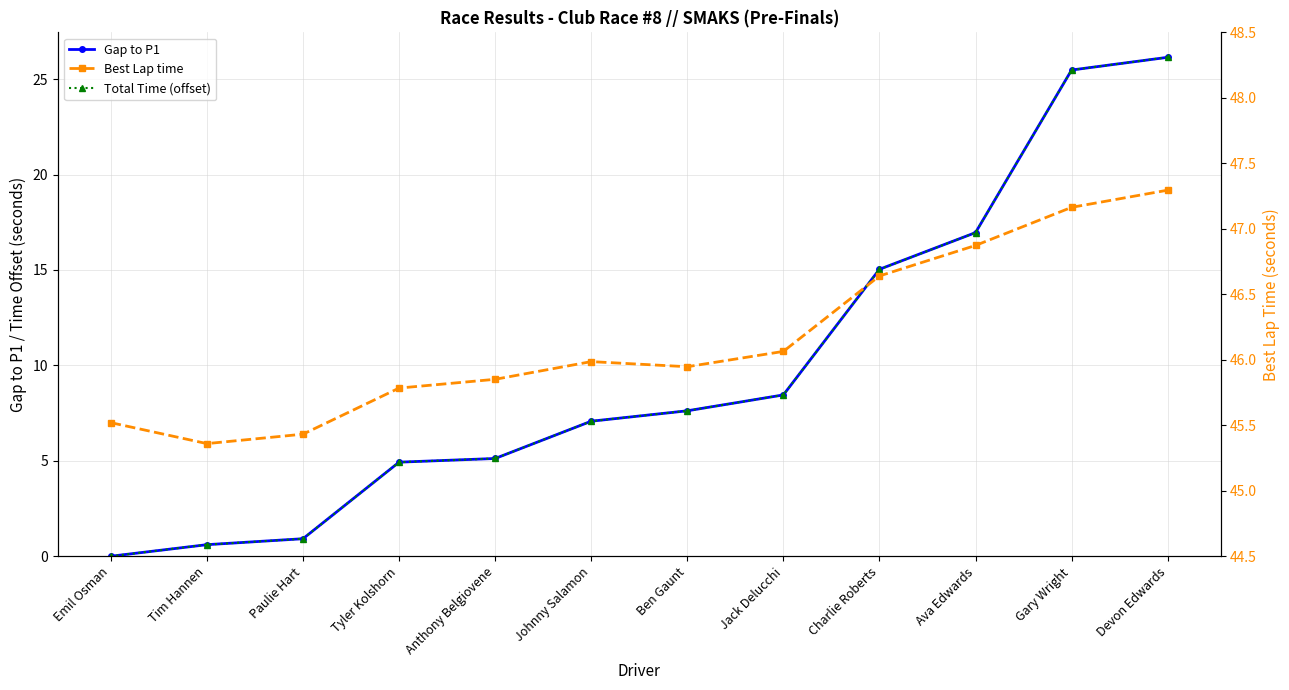

What is the average value of the Gap to P1 series?

9.9